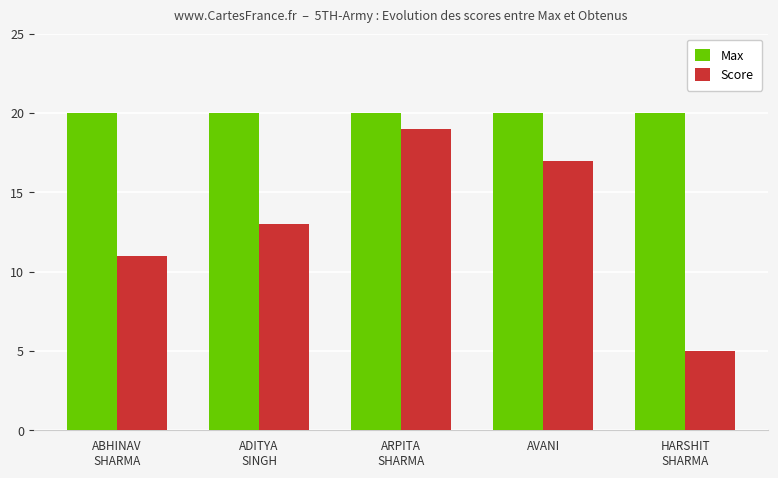

The Score series shows 6 at ADITYA
SINGH. True or false?

False